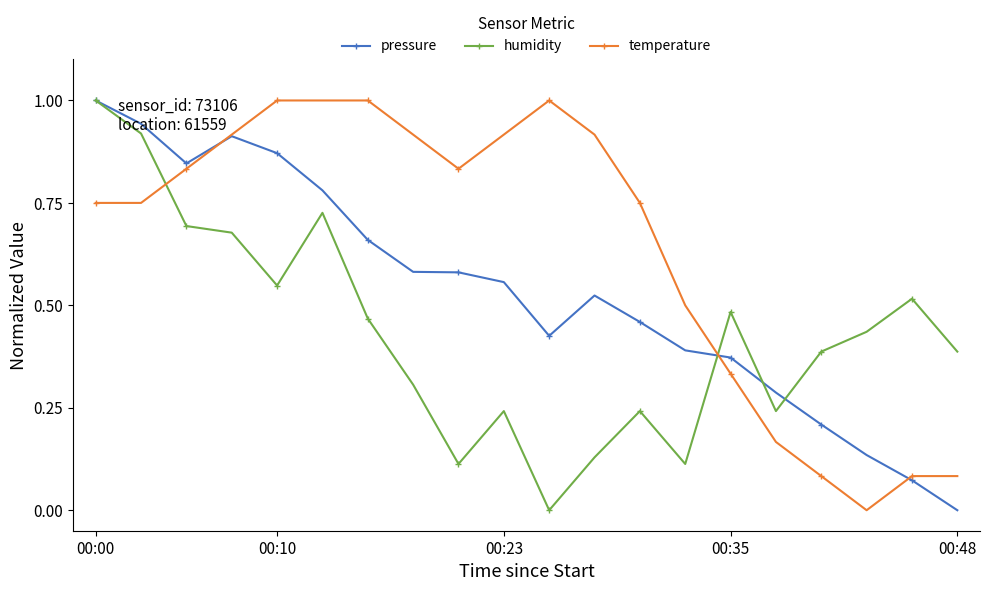

Which series has the largest total across all categories?

temperature